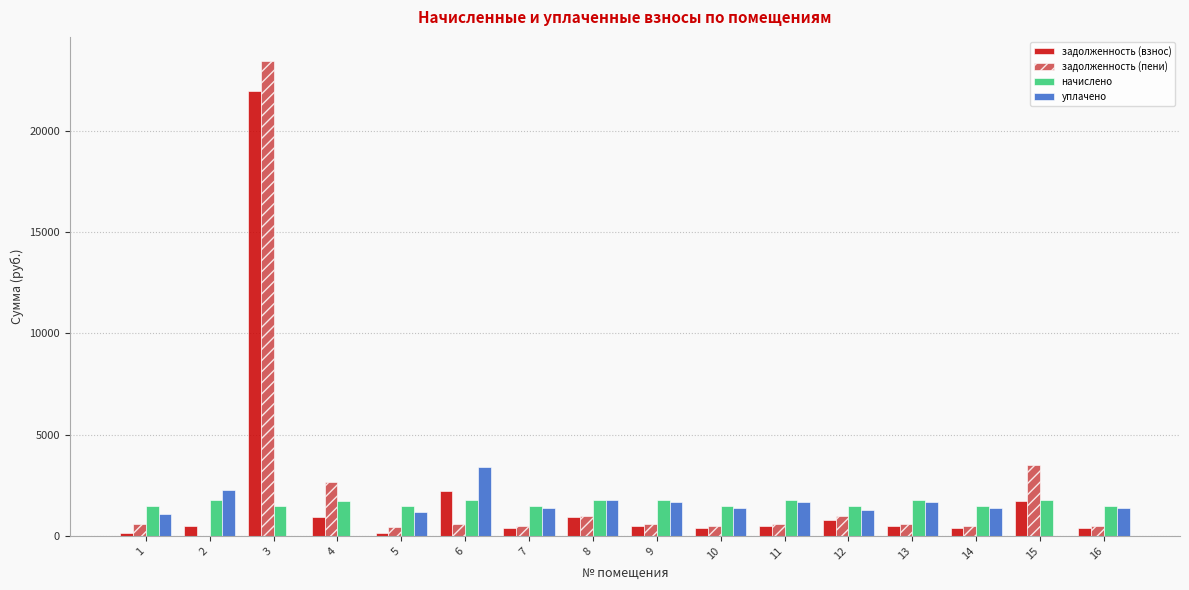

The value of задолженность (взнос) at 4 is 929.5. True or false?

True